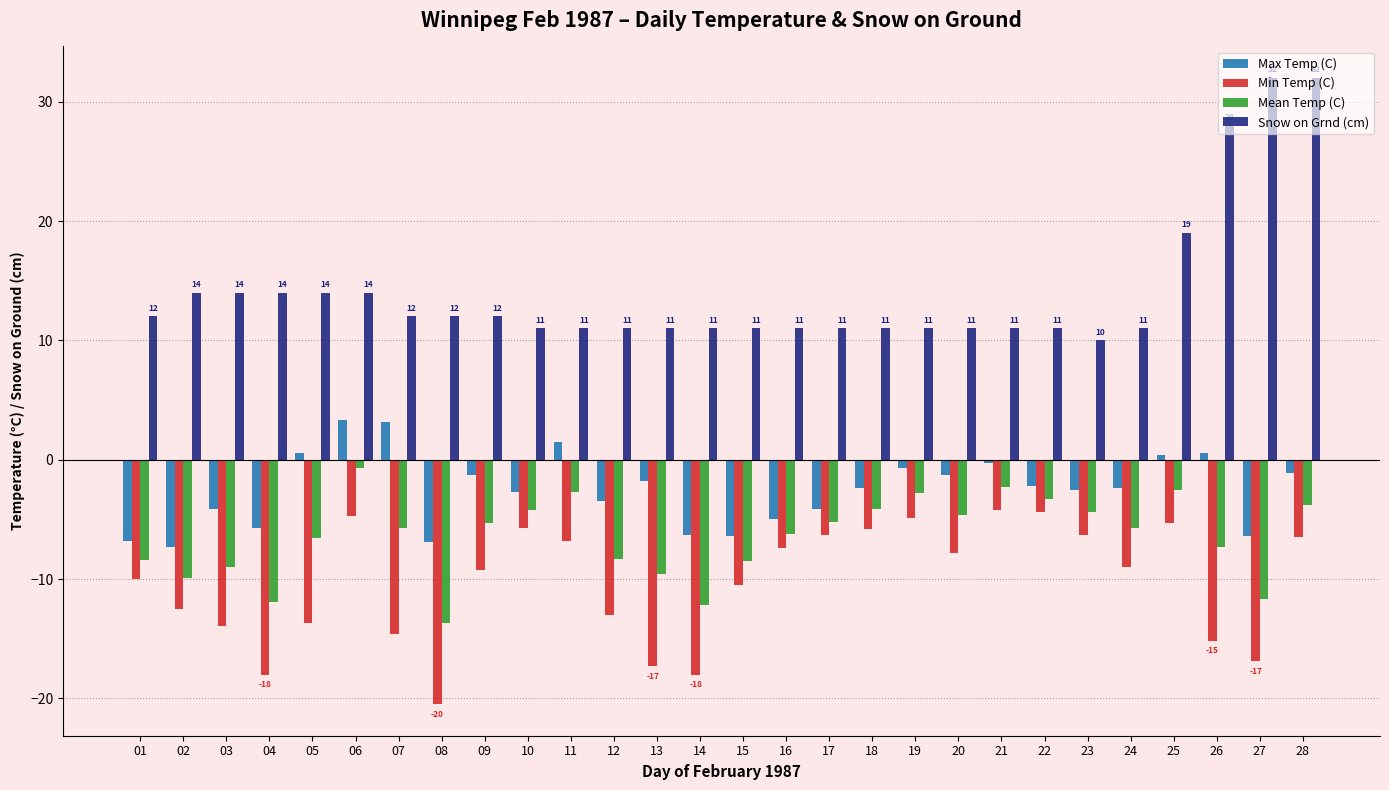

The Mean Temp (C) series shows -9.0 at 03. True or false?

True